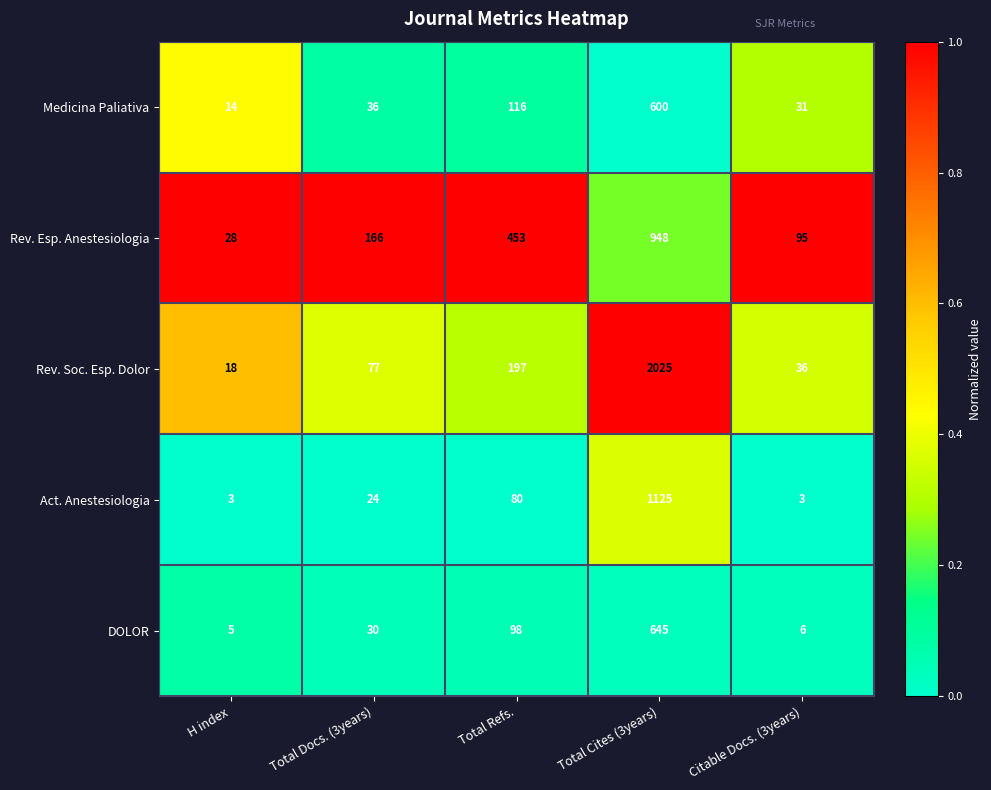

Reading left to right, extract all data points from this chart.

Medicina Paliativa: H index=14	Total Docs. (3years)=36	Total Refs.=116	Total Cites (3years)=600	Citable Docs. (3years)=31
Rev. Esp. Anestesiologia: H index=28	Total Docs. (3years)=166	Total Refs.=453	Total Cites (3years)=948	Citable Docs. (3years)=95
Rev. Soc. Esp. Dolor: H index=18	Total Docs. (3years)=77	Total Refs.=197	Total Cites (3years)=2025	Citable Docs. (3years)=36
Act. Anestesiologia: H index=3	Total Docs. (3years)=24	Total Refs.=80	Total Cites (3years)=1125	Citable Docs. (3years)=3
DOLOR: H index=5	Total Docs. (3years)=30	Total Refs.=98	Total Cites (3years)=645	Citable Docs. (3years)=6